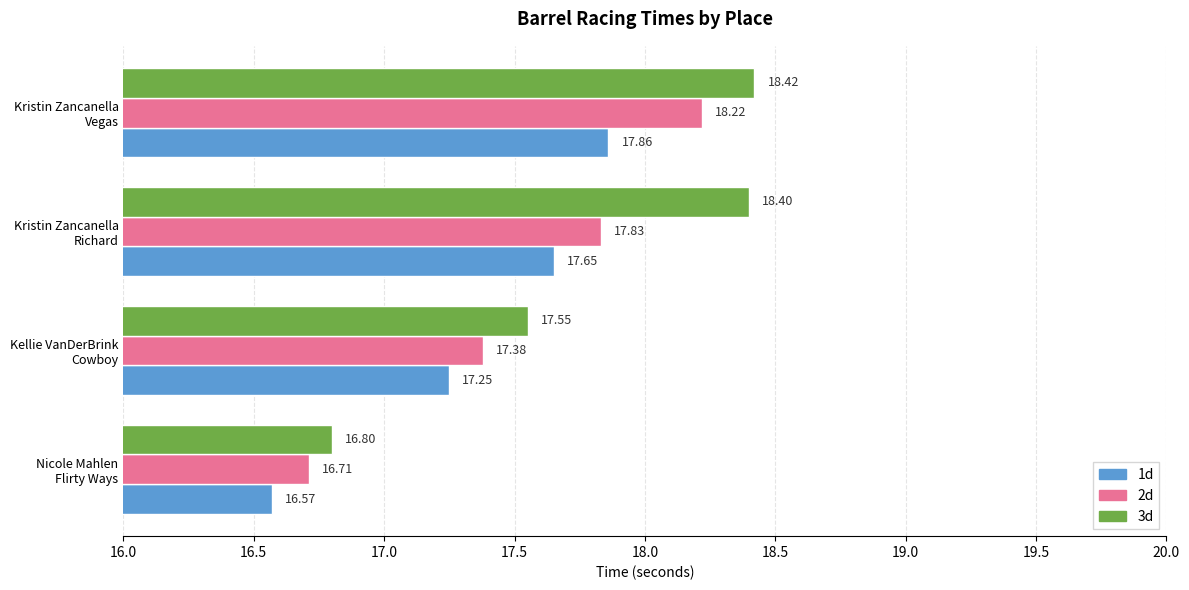

Rank the series by their maximum value, from highest to lowest.

3d, 2d, 1d